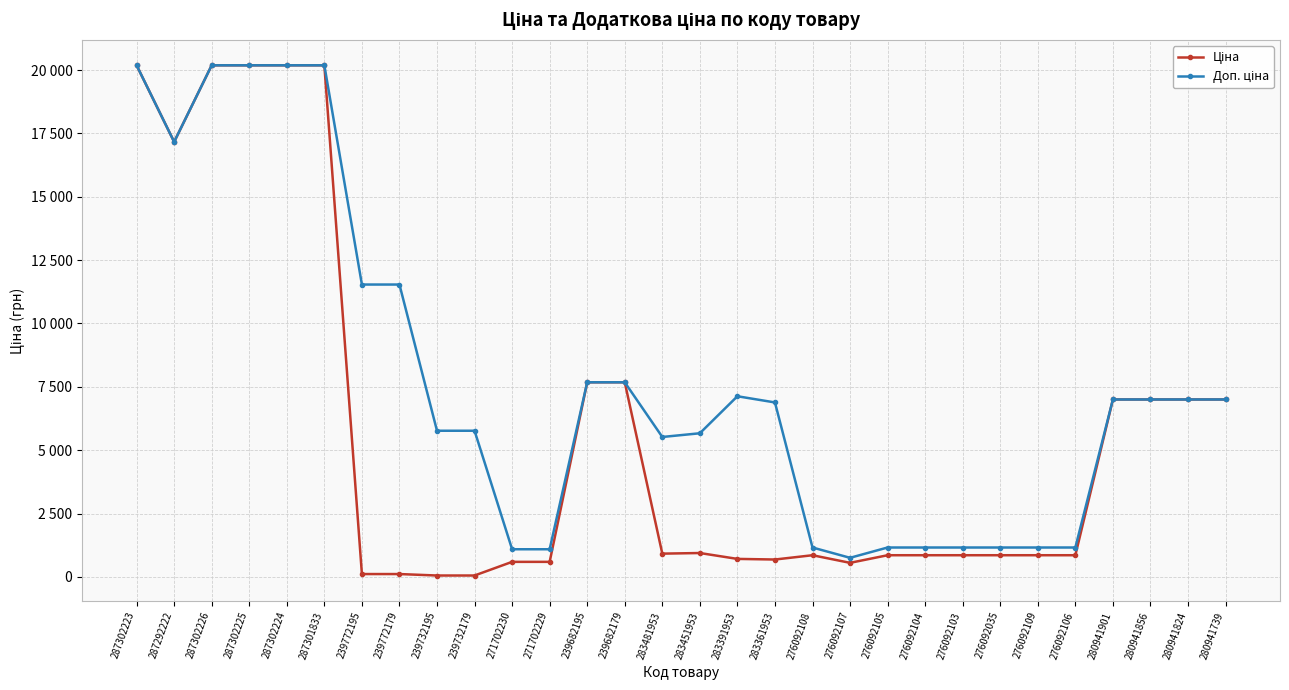

True or false: Ціна and Доп. ціна cross at least once.

False